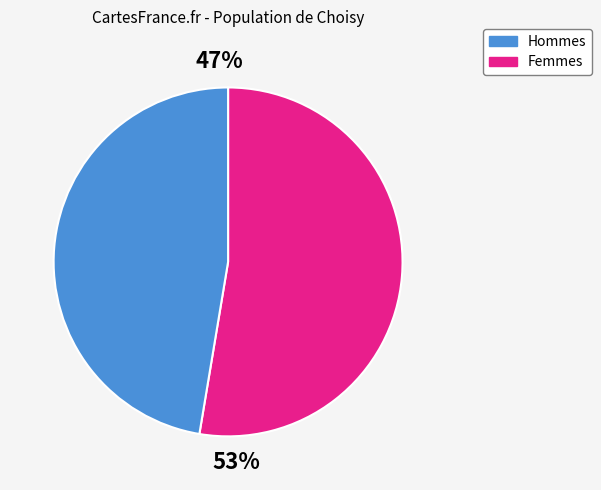

What is the smallest slice in the pie chart?

Femmes